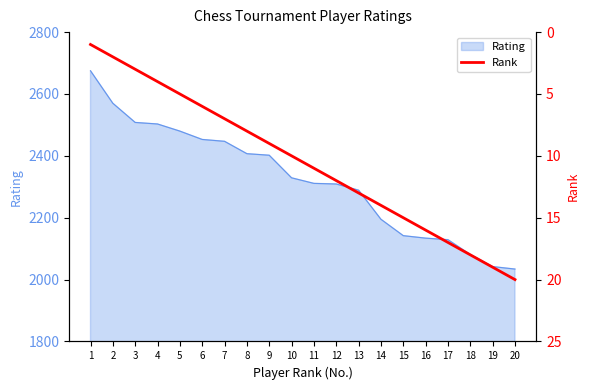

How many data points does each series have?

20